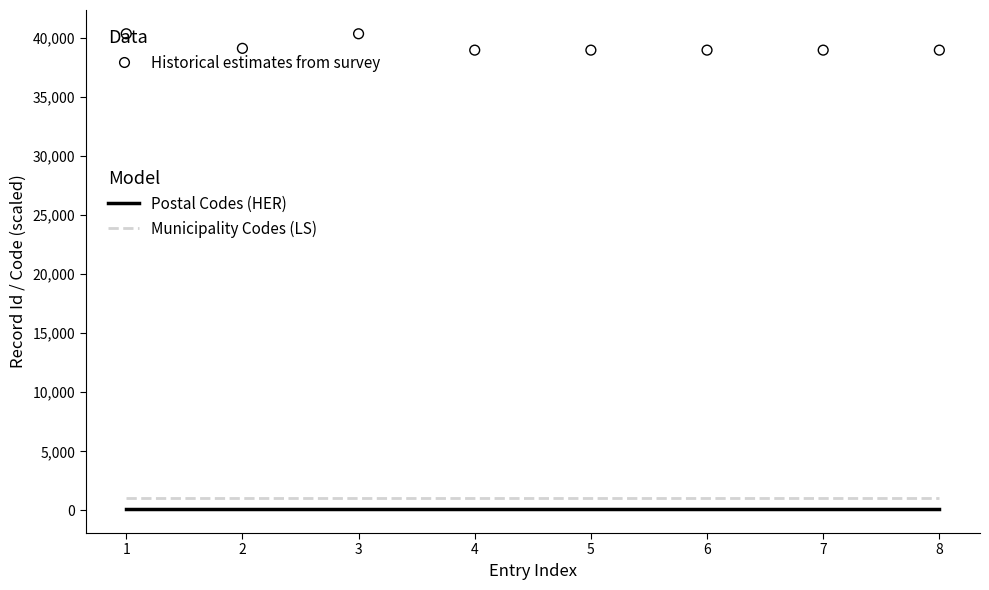

Which series has the largest total across all categories?

Historical estimates from survey